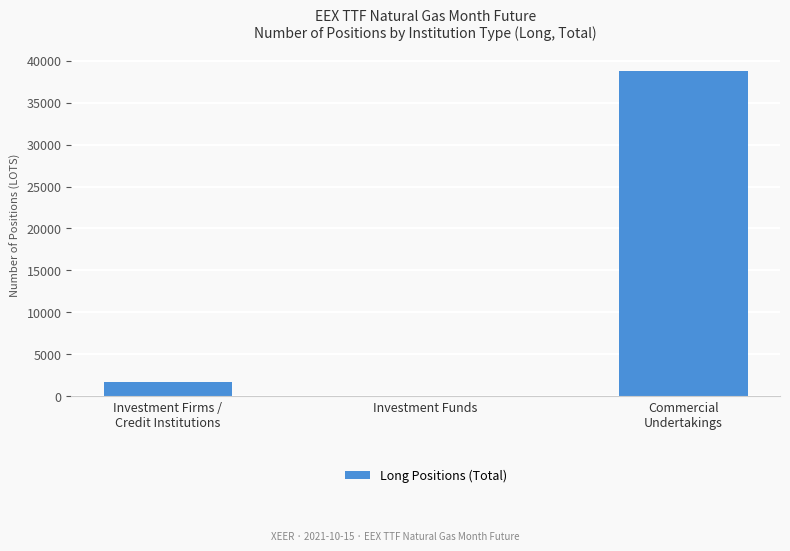

What is the change in value from Investment Firms /
Credit Institutions to Commercial
Undertakings?

+37089.7